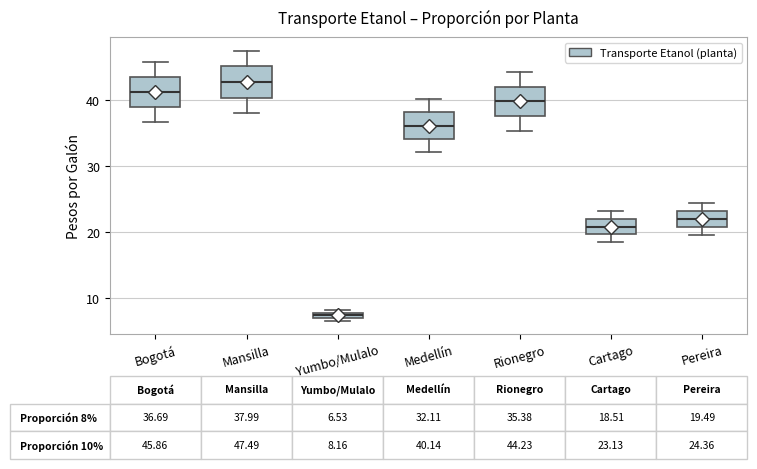

Which box's median line is the lowest?

Yumbo/Mulalo